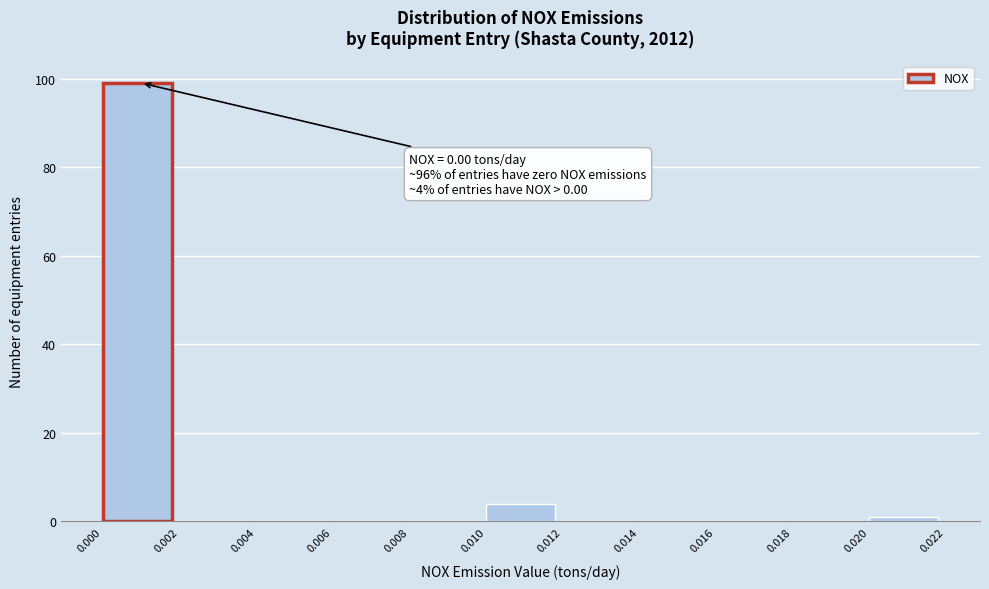

Over which range of the x-axis is the bar tallest?

0.000 to 0.002